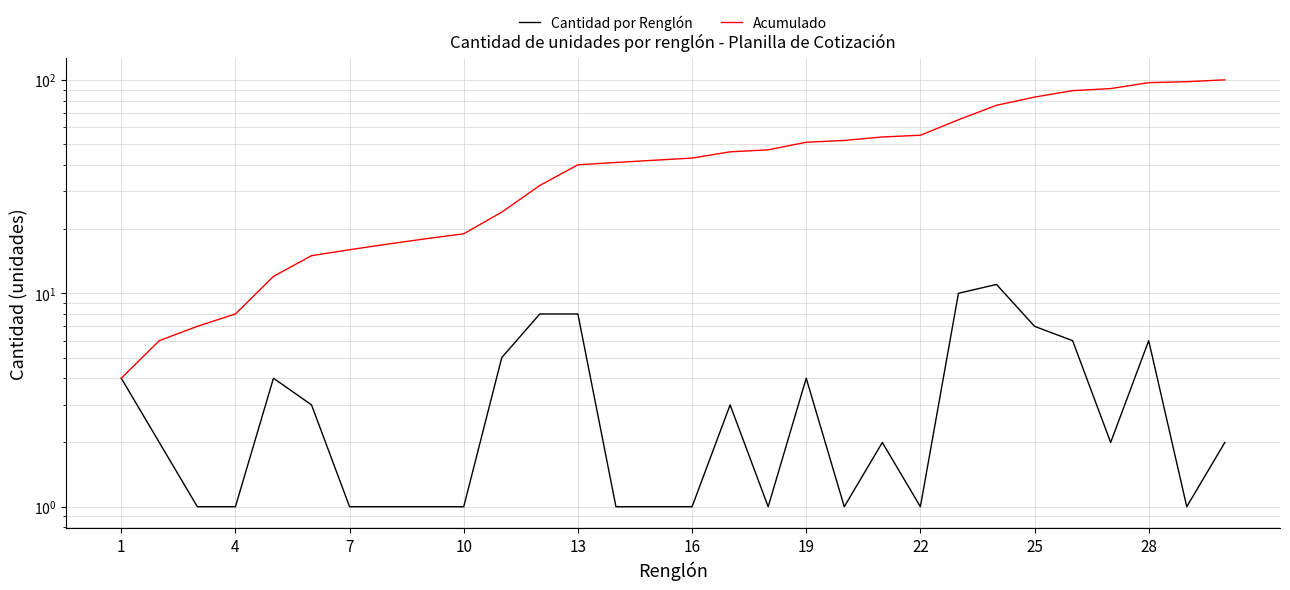

True or false: Acumulado and Cantidad por Renglón cross at least once.

False